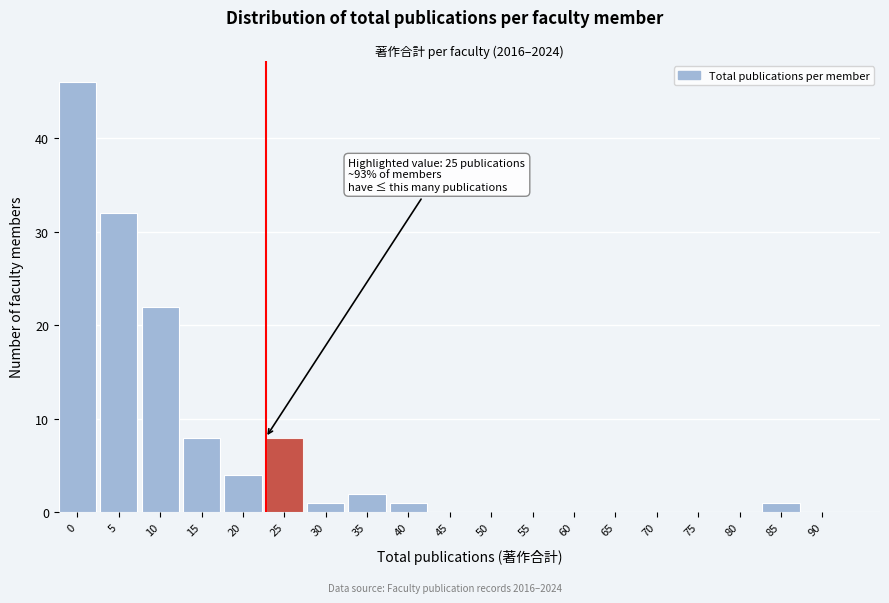

Reading left to right, extract all data points from this chart.

0=46	5=32	10=22	15=8	20=4	25=8	30=1	35=2	40=1	45=0	50=0	55=0	60=0	65=0	70=0	75=0	80=0	85=1	90=0